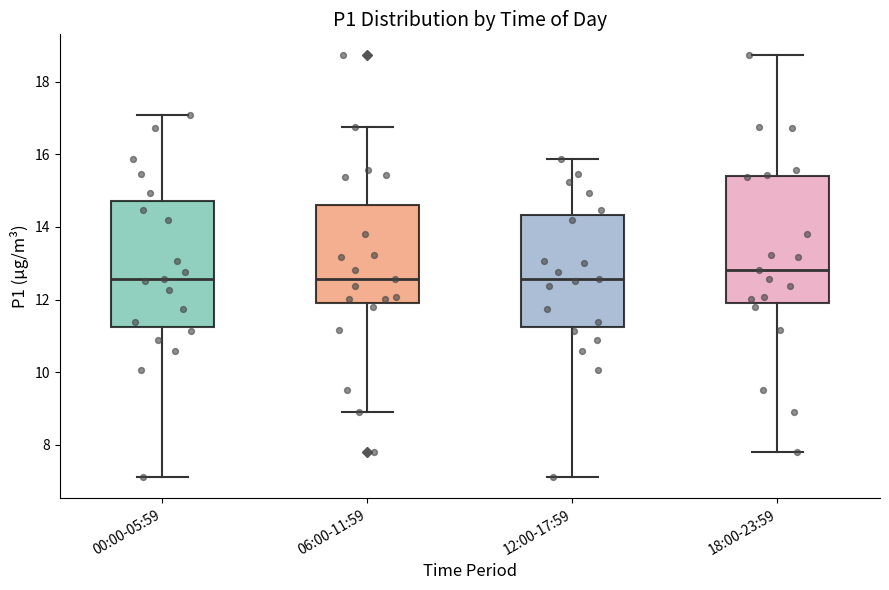

Where does the upper whisker of the box for 06:00-11:59 end on the y-axis? The values are not printed on the chart, so give them approximately, as read against the axis.

16.8